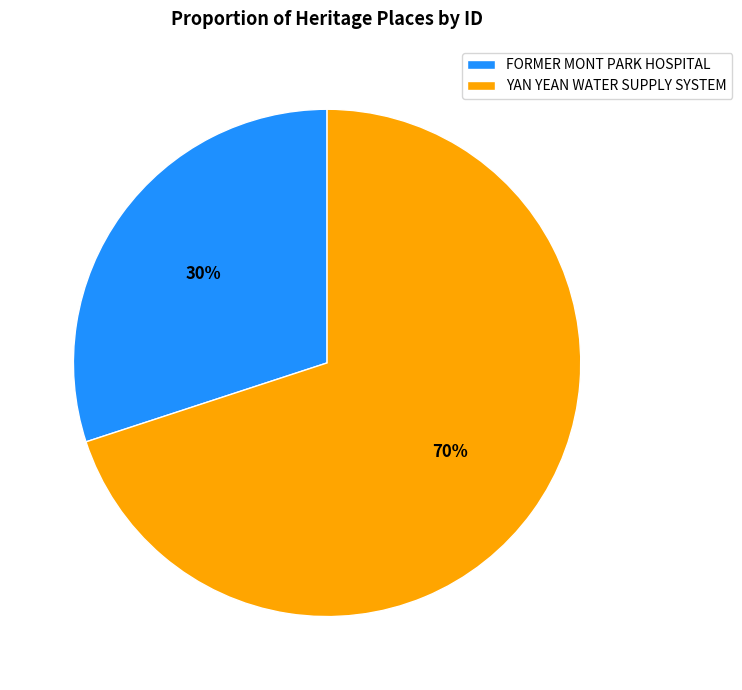

Which category accounts for the majority?

YAN YEAN WATER SUPPLY SYSTEM